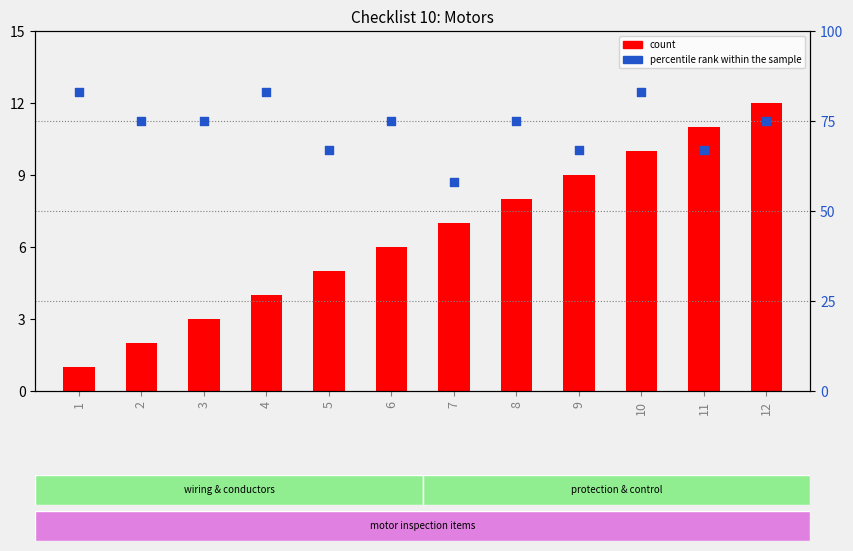

Which series has the largest Y range (max minus min)?

percentile rank within the sample